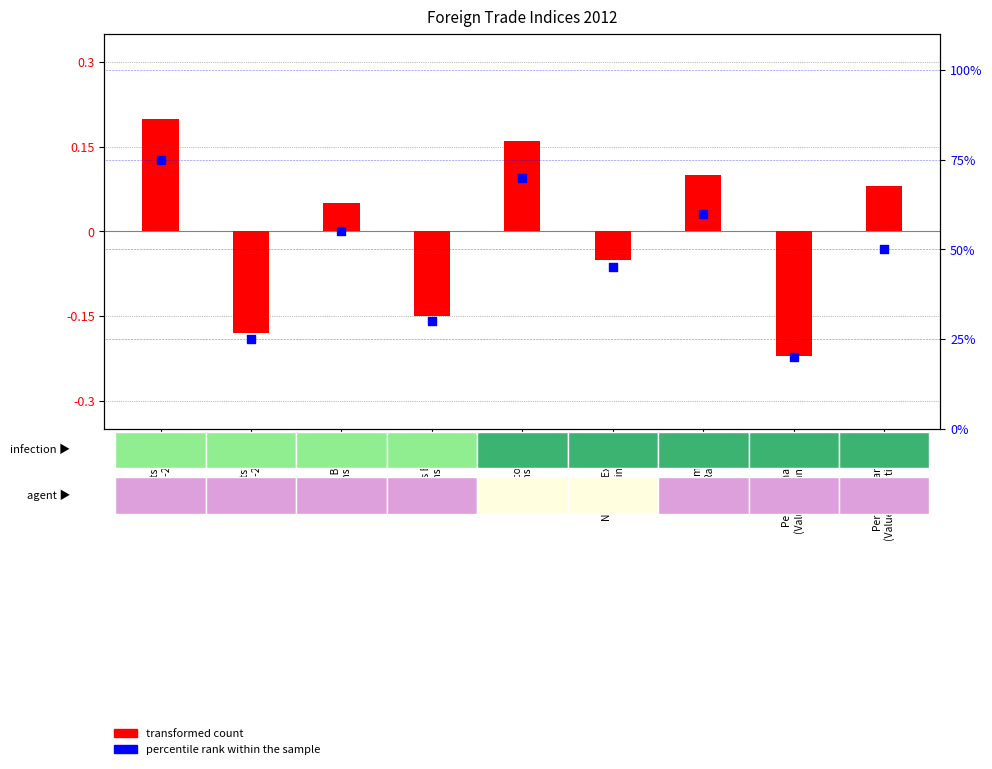

Which series contains the highest Y value?

percentile rank within the sample